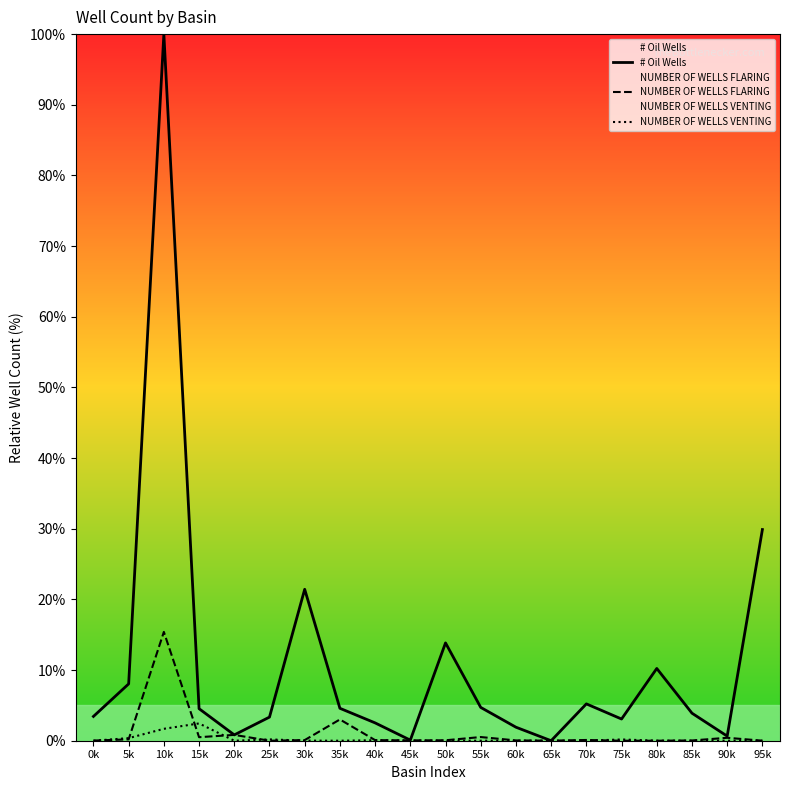

What value does the # Oil Wells series have at 40k?

2.5